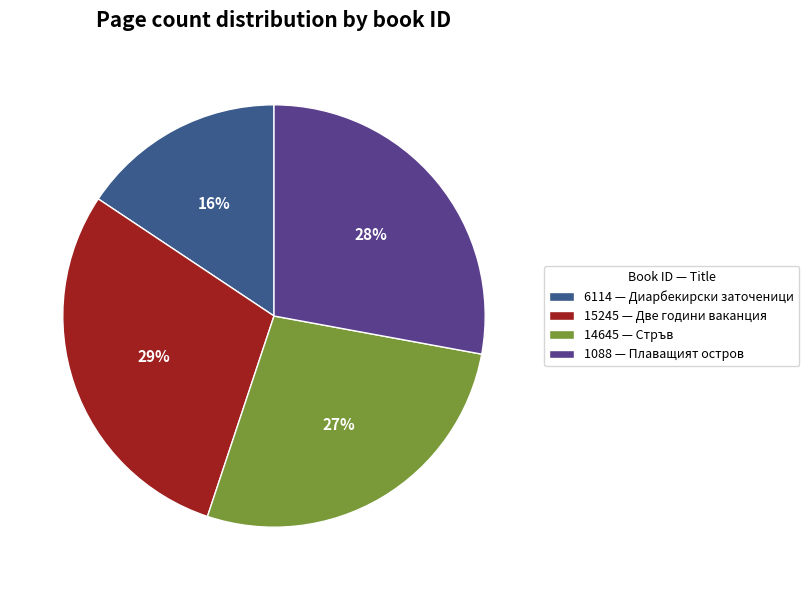

What is the smallest slice in the pie chart?

6114